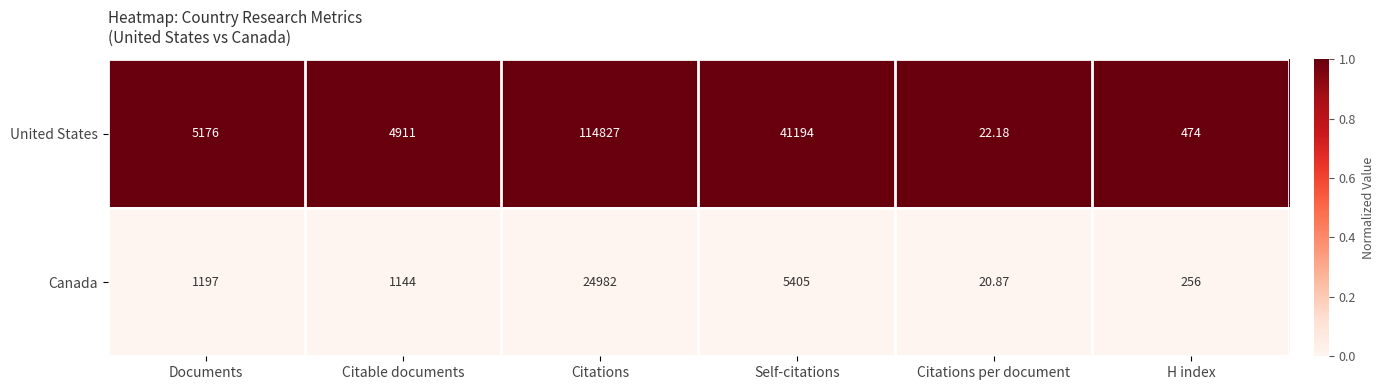

Rank the series at Citations from highest to lowest value.

United States, Canada